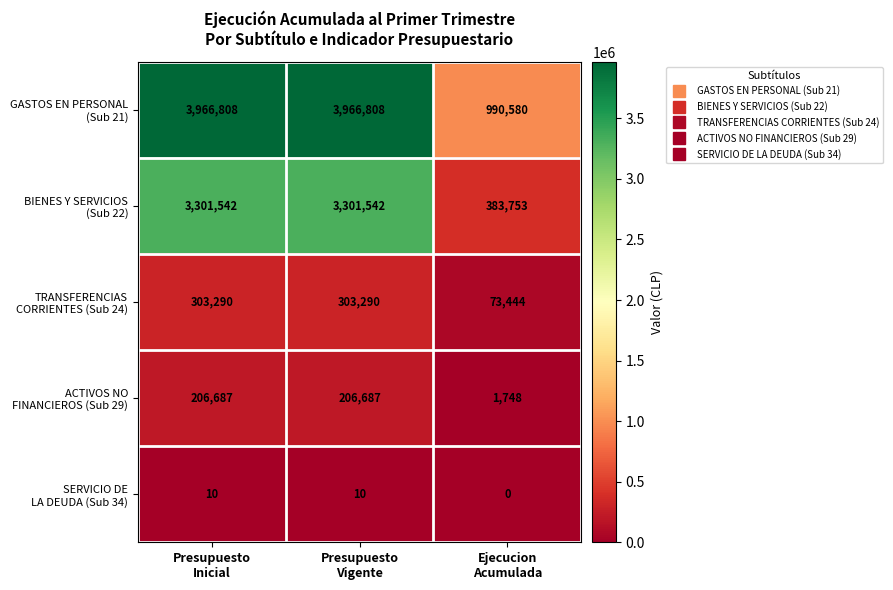

At how many categories does at least one series exceed 843686?

3